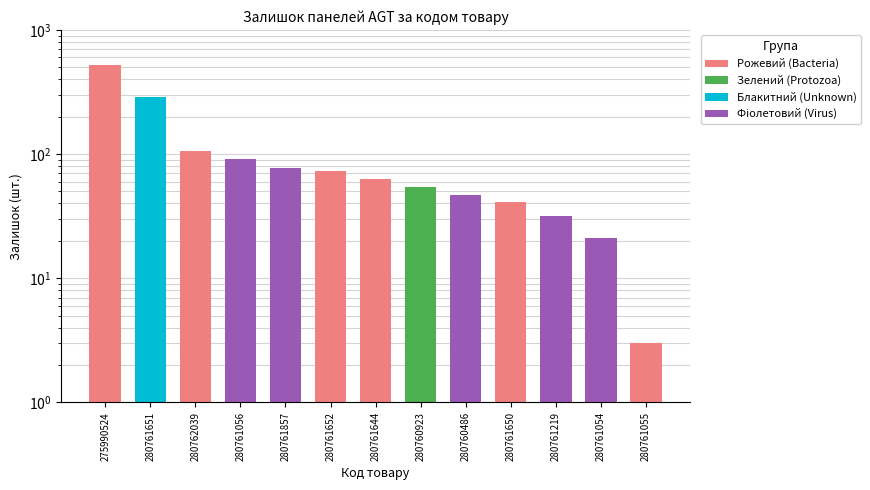

Reading right to left, list all the values displayed in this chart.

3	21	32	41	47	54	63	73	77	92	106	288	522